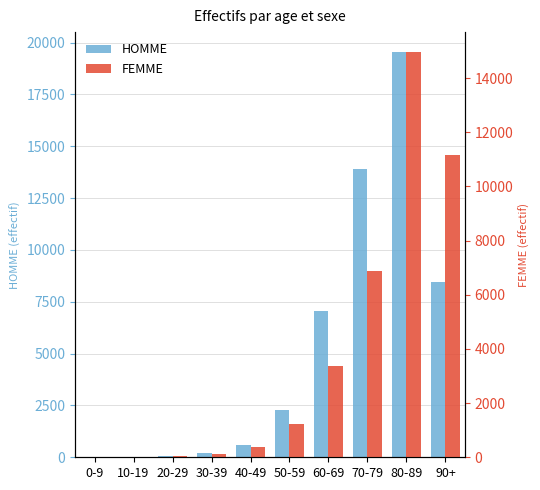

Reading left to right, extract all data points from this chart.

HOMME: 6	8	49	205	613	2297	7060	13897	19528	8439
FEMME: 4	6	52	131	392	1247	3352	6877	14950	11156